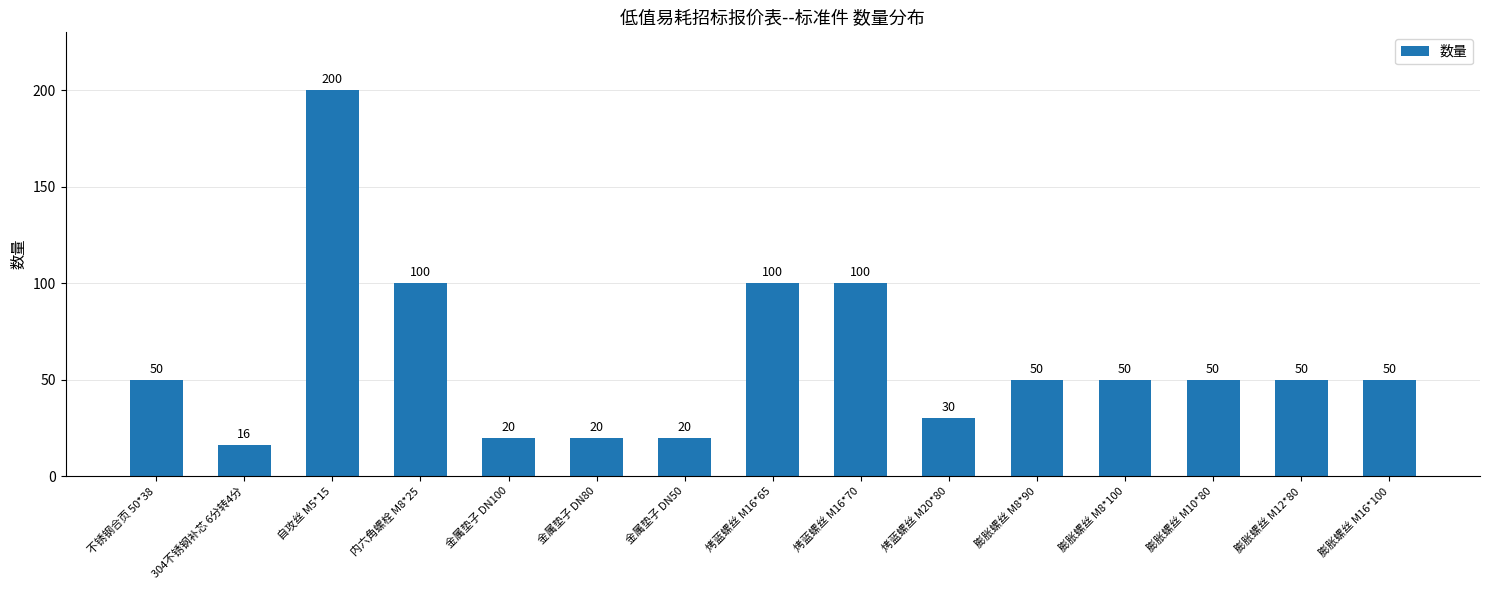

Read the value at 膨胀螺丝 M8*100, to the nearest 10.

50